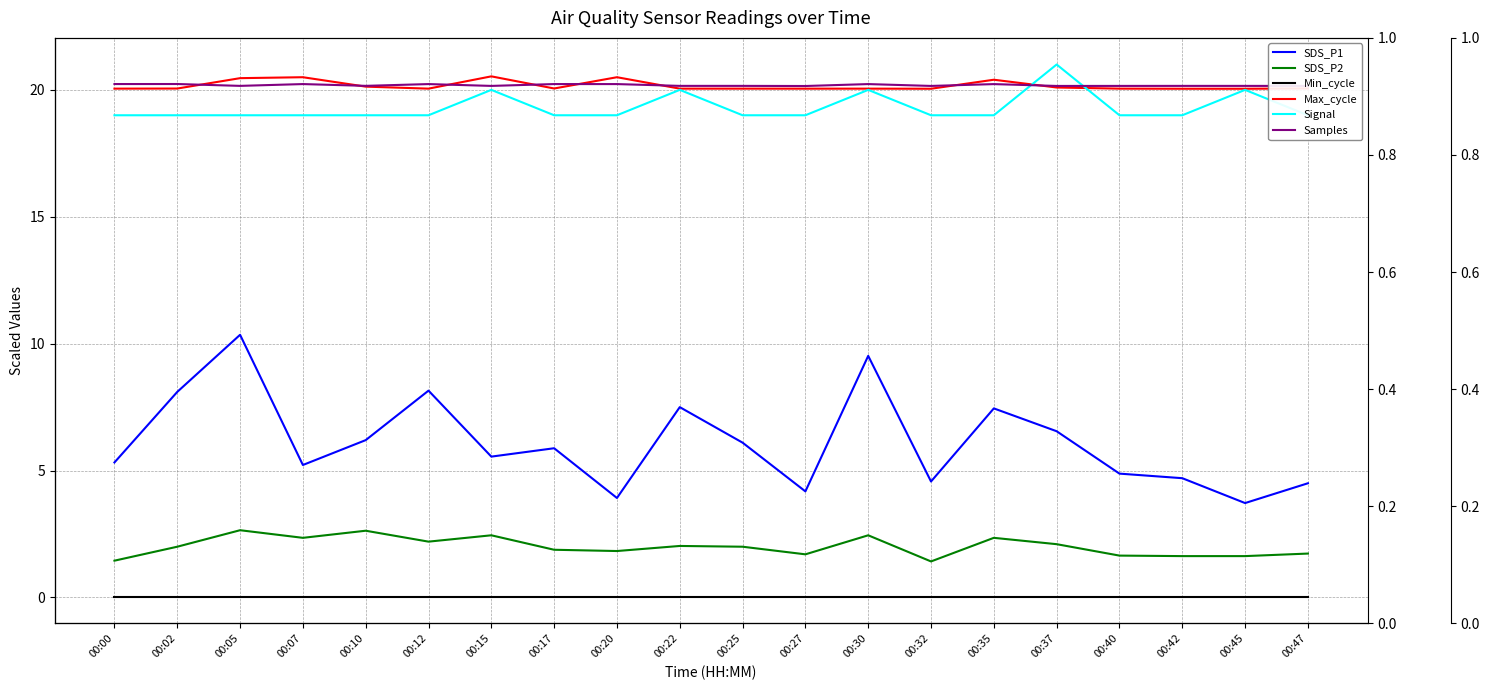

What is the average value of the Max_cycle series?

20.2